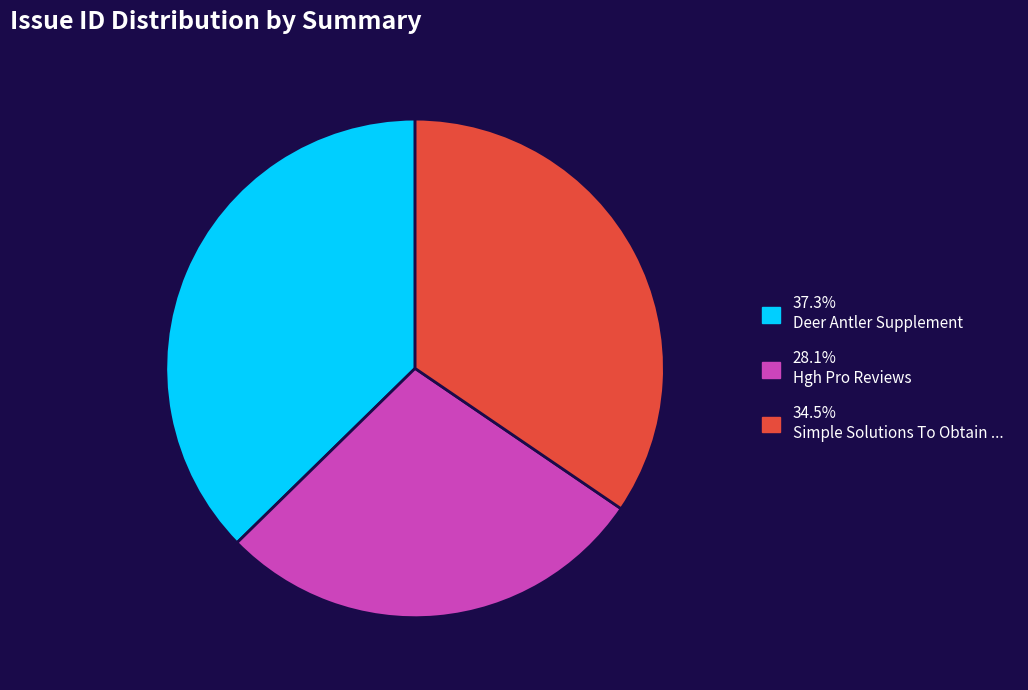

Does any single category account for the majority?

No